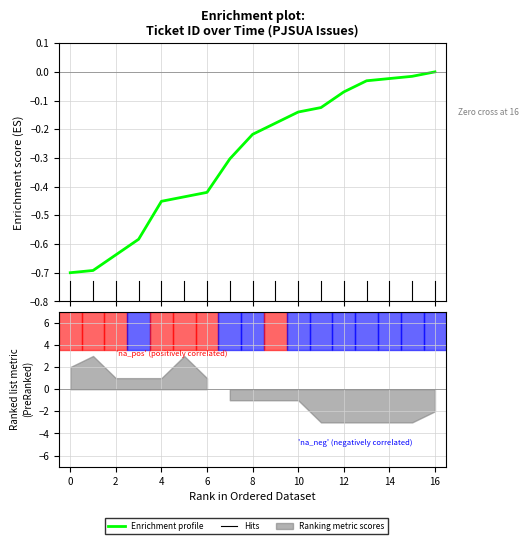

Does the chart display data point markers on the line(s)?

No